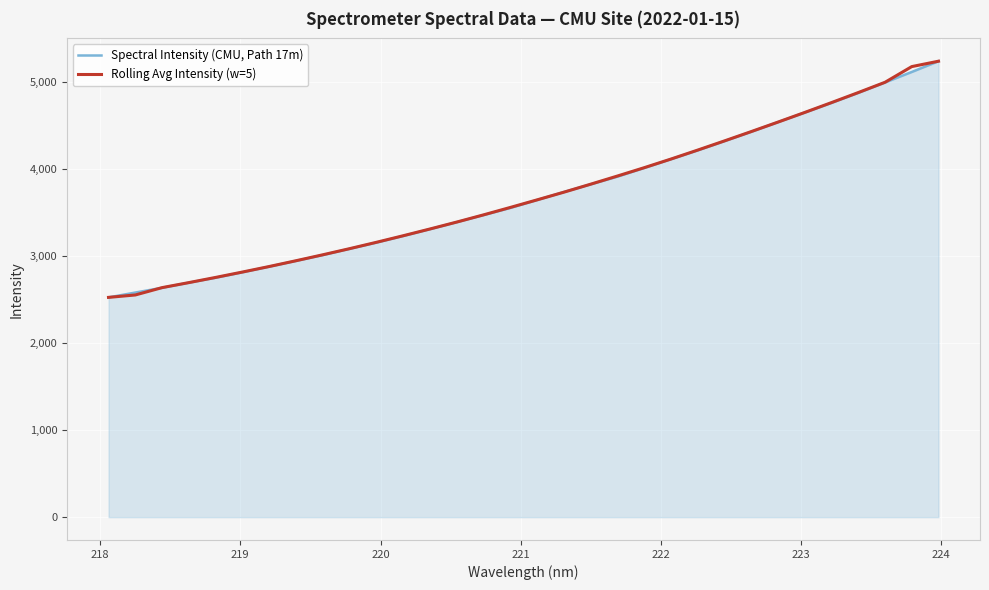

What is the minimum value shown in the chart?

2527.2